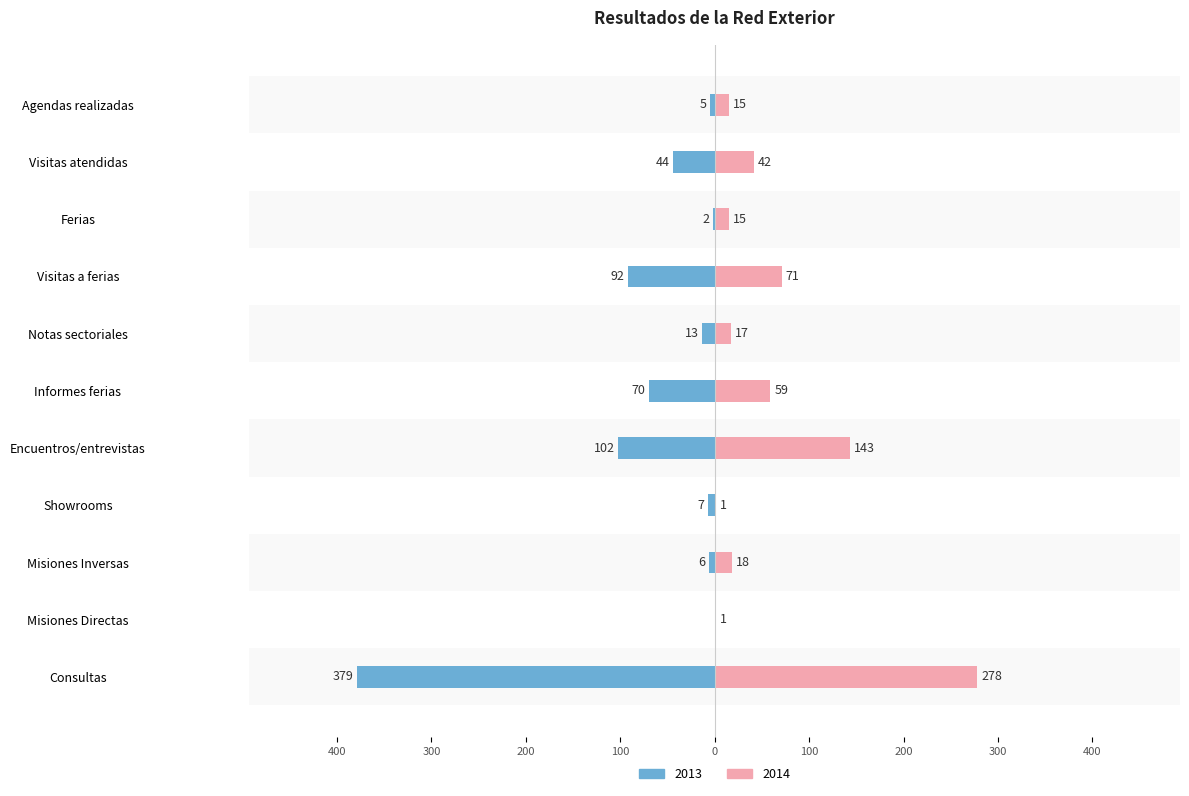

Which category has the highest value in the 2014 series?

Consultas